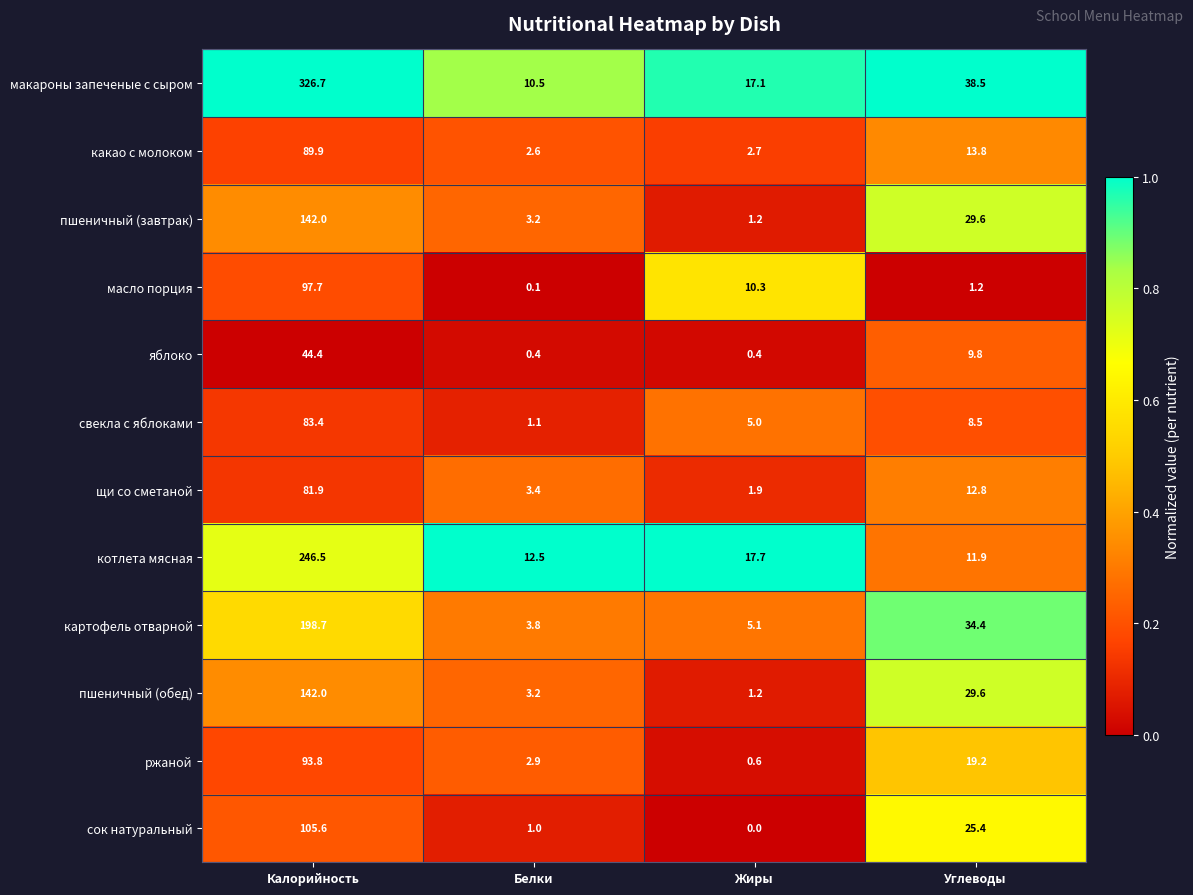

What is the difference between the highest and lowest values at Калорийность?

282.3